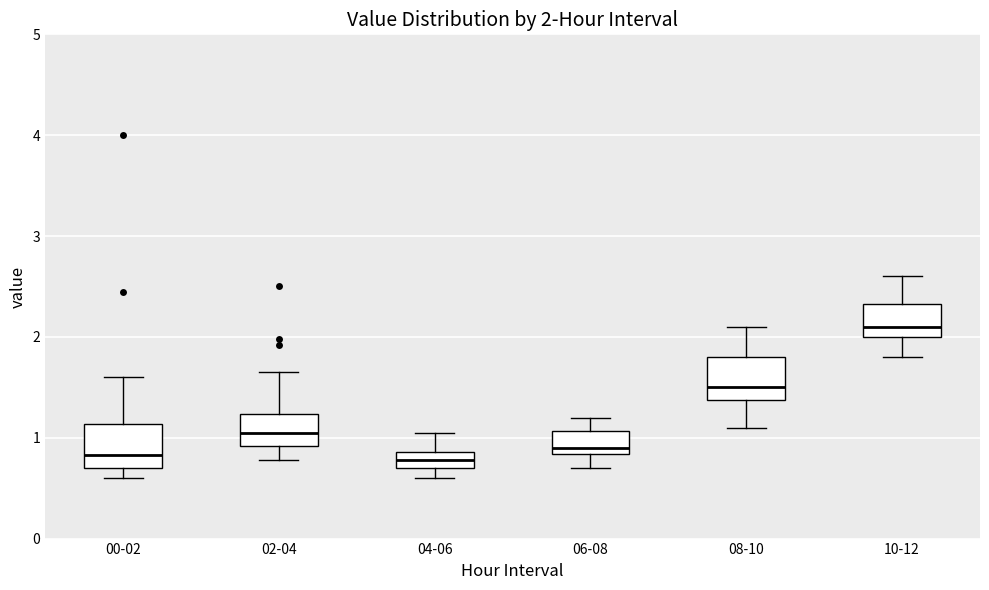

Which box's median line is the highest?

10-12